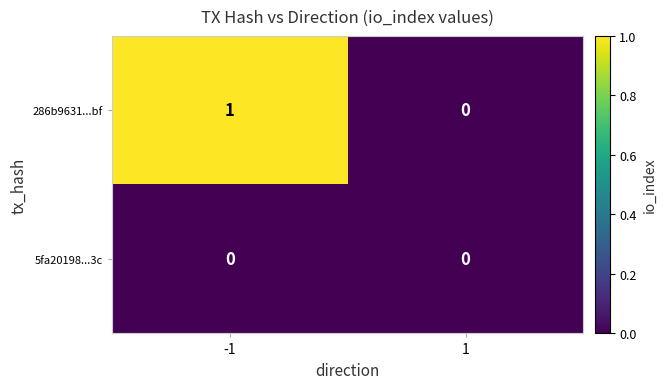

At which category is the sum across all series the highest?

-1